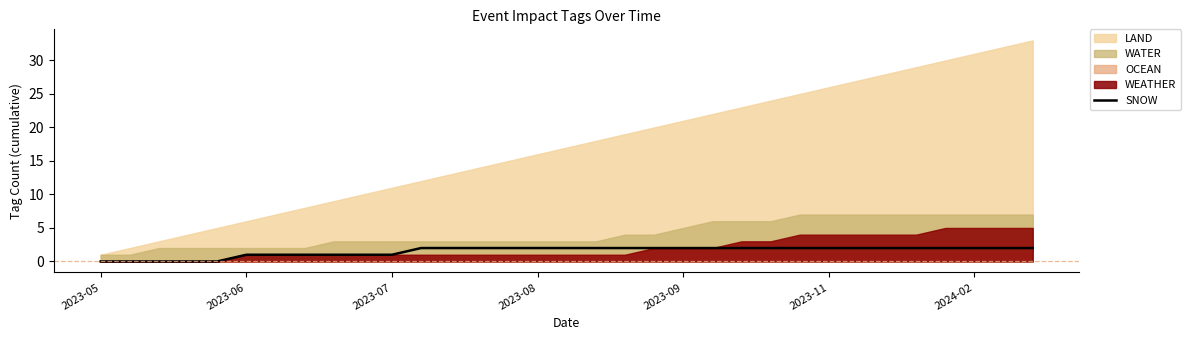

What position from the right is 26?

7